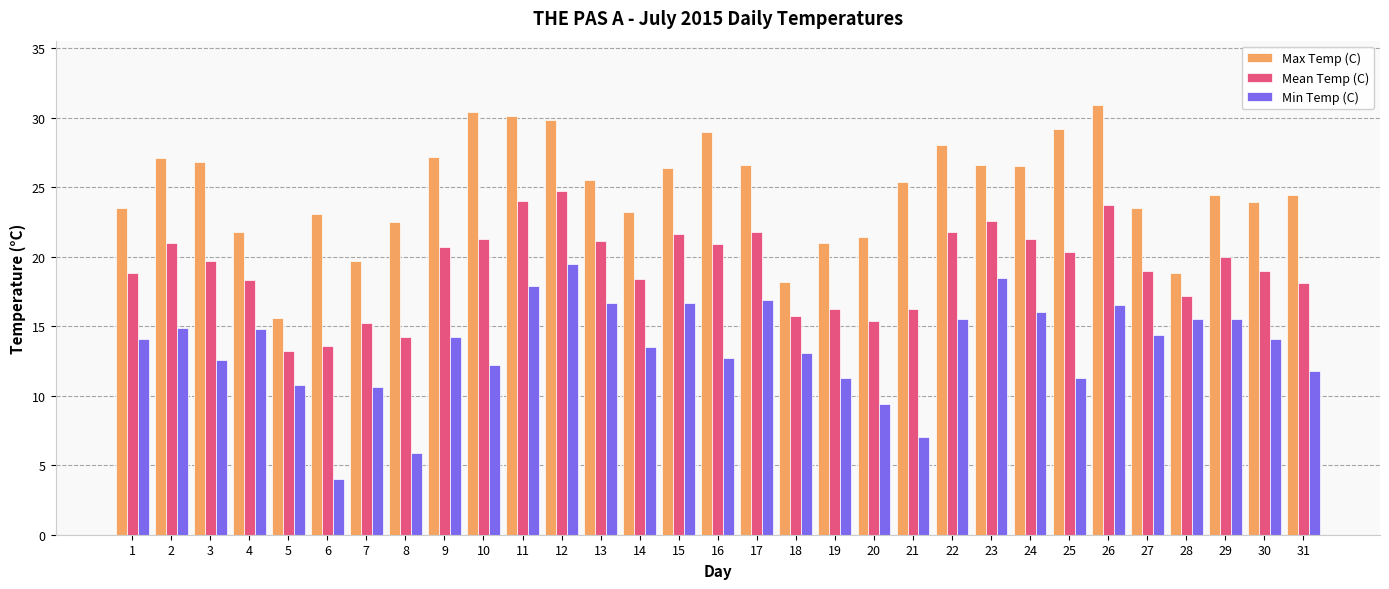

What is the difference between the highest and lowest values at 18?

5.1